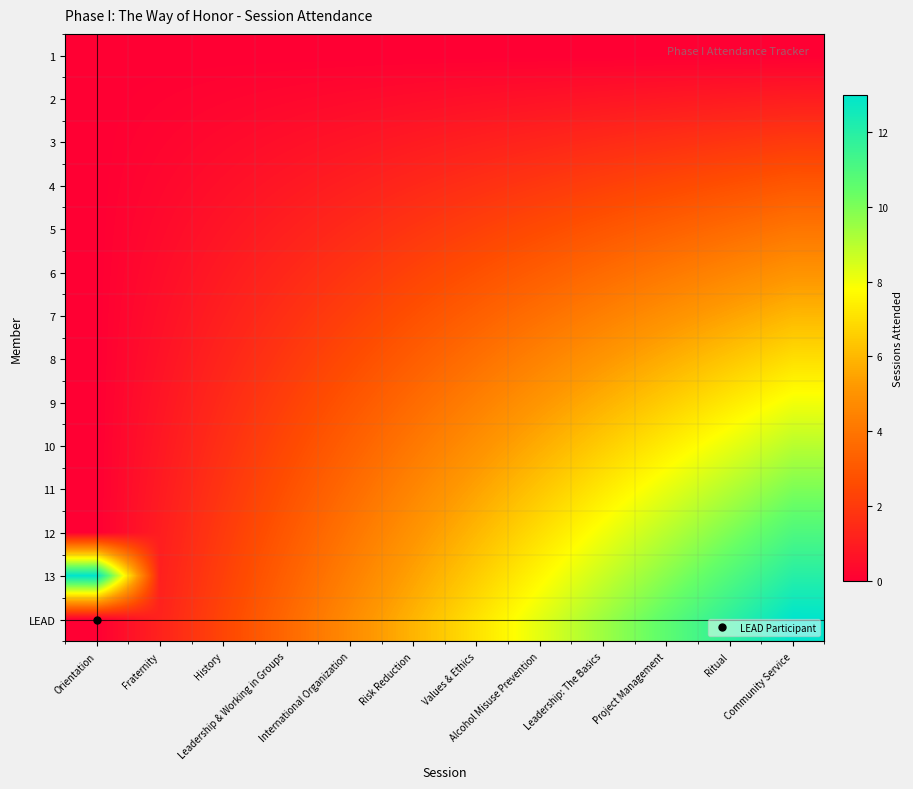

What is the difference between the highest and lowest values at Orientation?

13.0